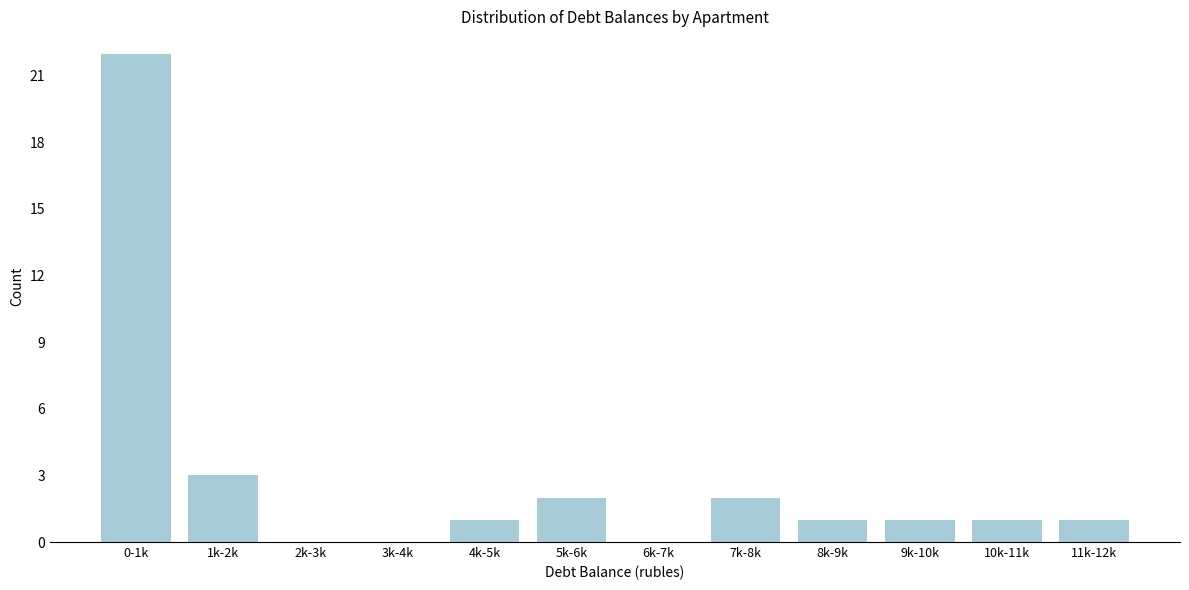

Reading left to right, list all the values displayed in this chart.

0-1k=22	1k-2k=3	2k-3k=0	3k-4k=0	4k-5k=1	5k-6k=2	6k-7k=0	7k-8k=2	8k-9k=1	9k-10k=1	10k-11k=1	11k-12k=1